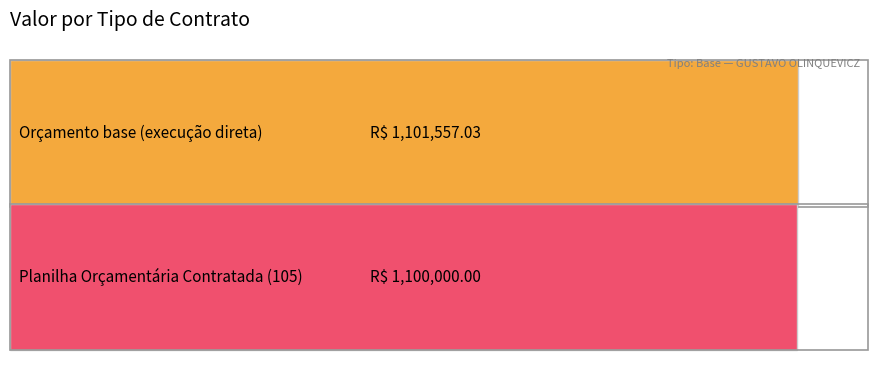

Which label corresponds to the largest value in the chart?

Orçamento base (execução direta)